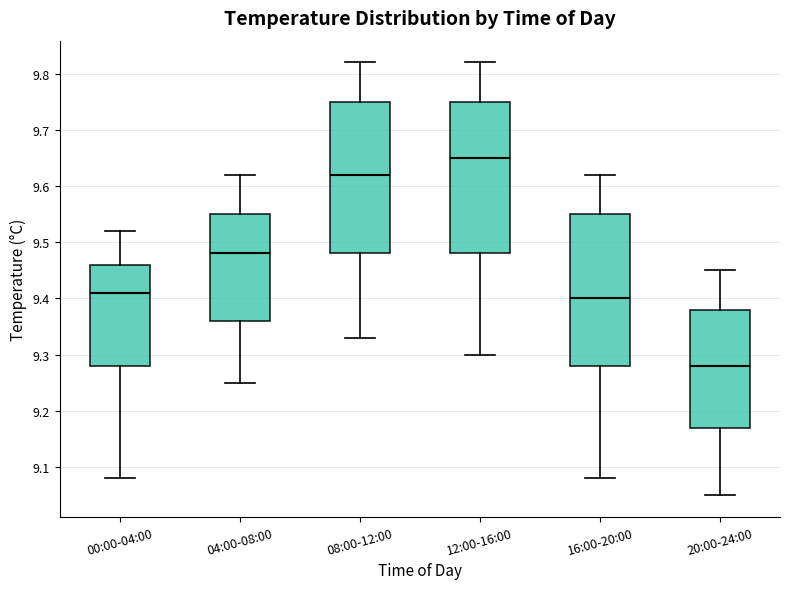

Where does the upper whisker of the box for 00:00-04:00 end on the y-axis? The values are not printed on the chart, so give them approximately, as read against the axis.

9.52